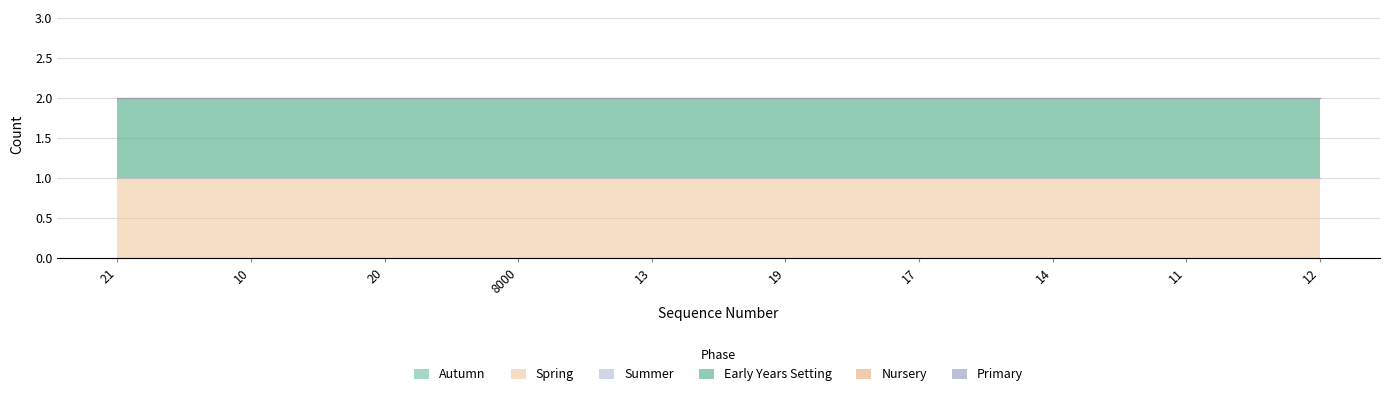

What is the total value across all series at 12?

2